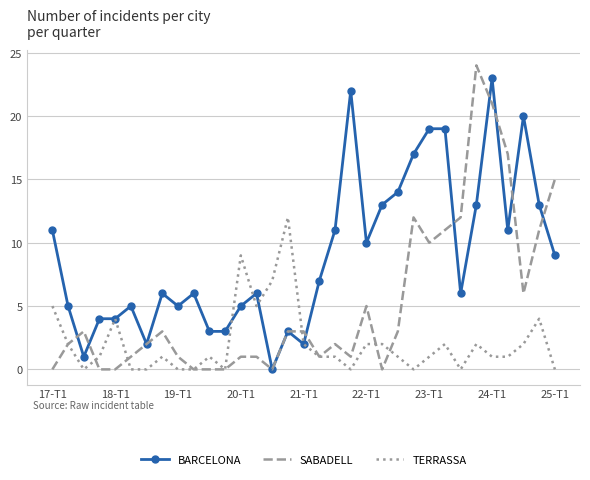

Which series has the largest total across all categories?

BARCELONA